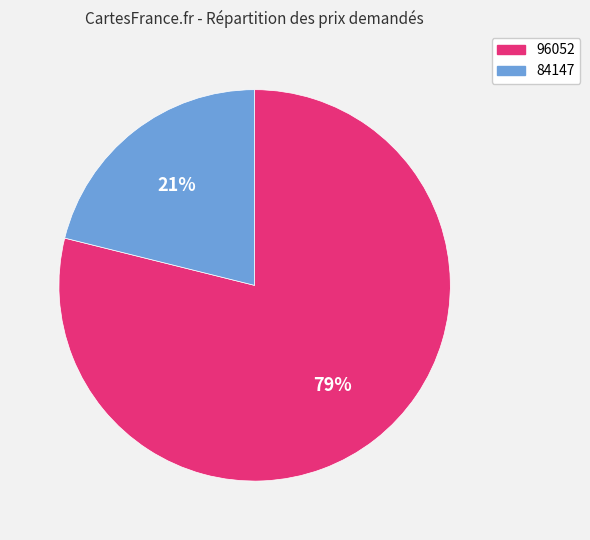

Rank the categories by value from highest to lowest.

96052, 84147